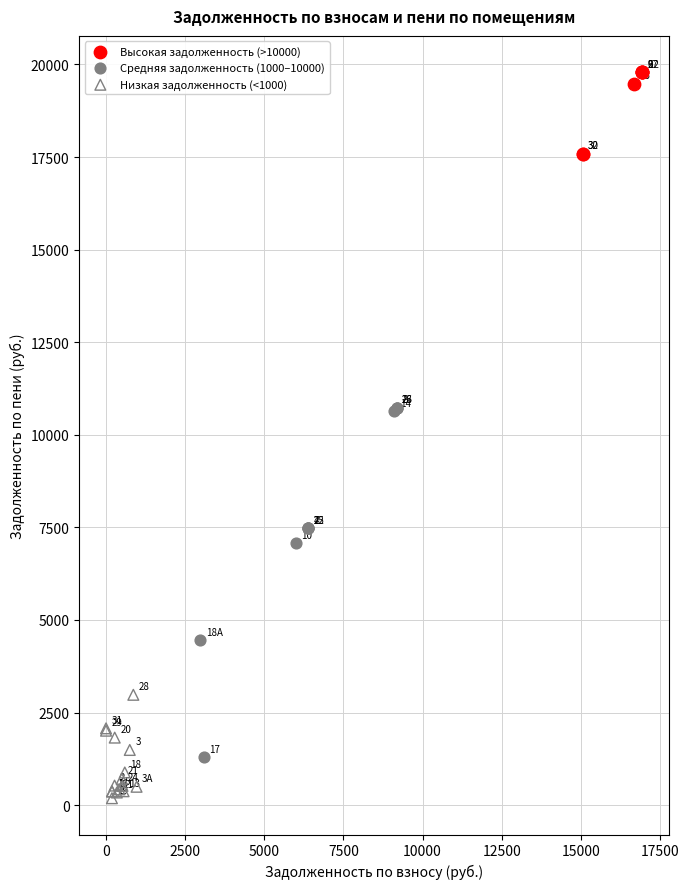

Which series has the widest spread of Y values?

Средняя задолженность (1000–10000)